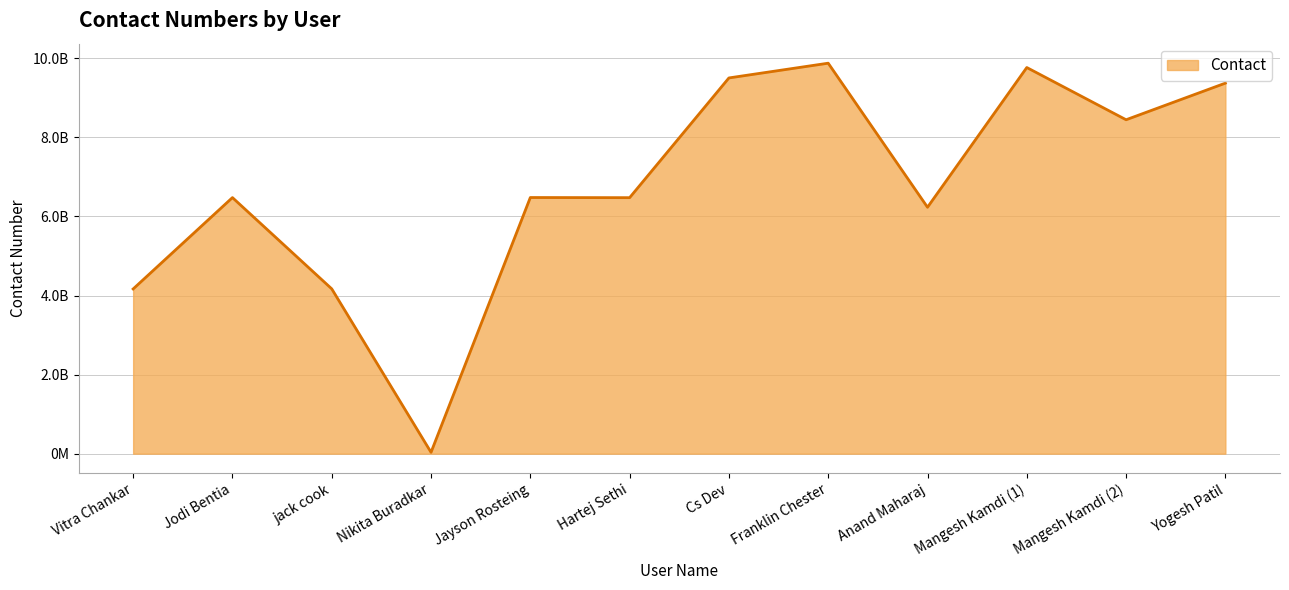

Is it true that the value at Jodi Bentia is 10299419537?

False